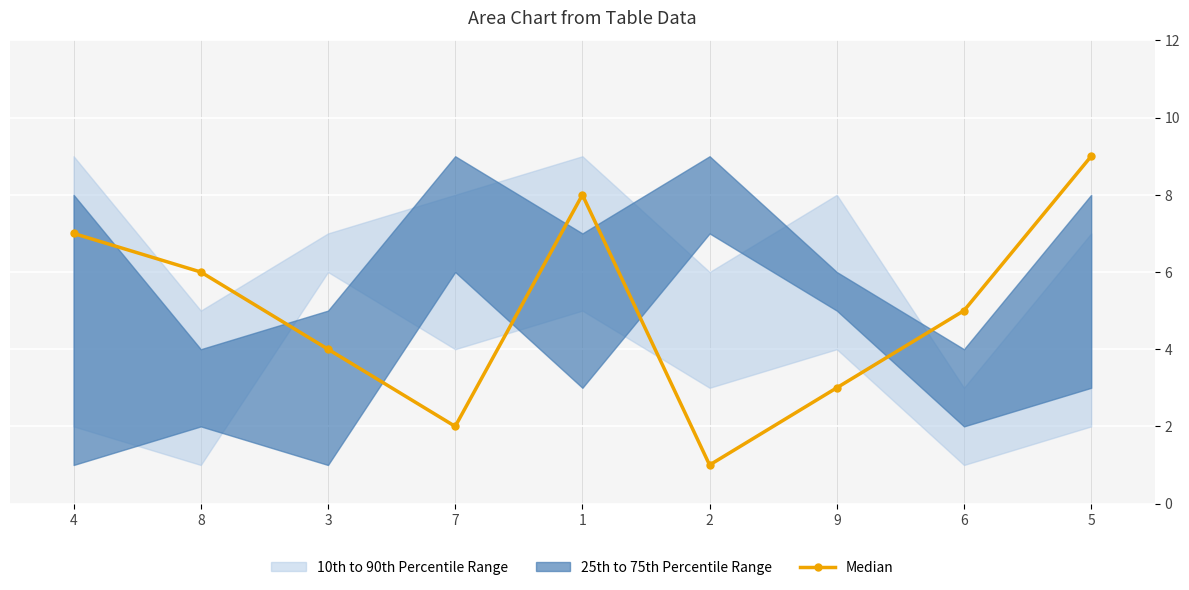

What is the label of the 1st point from the right?

5